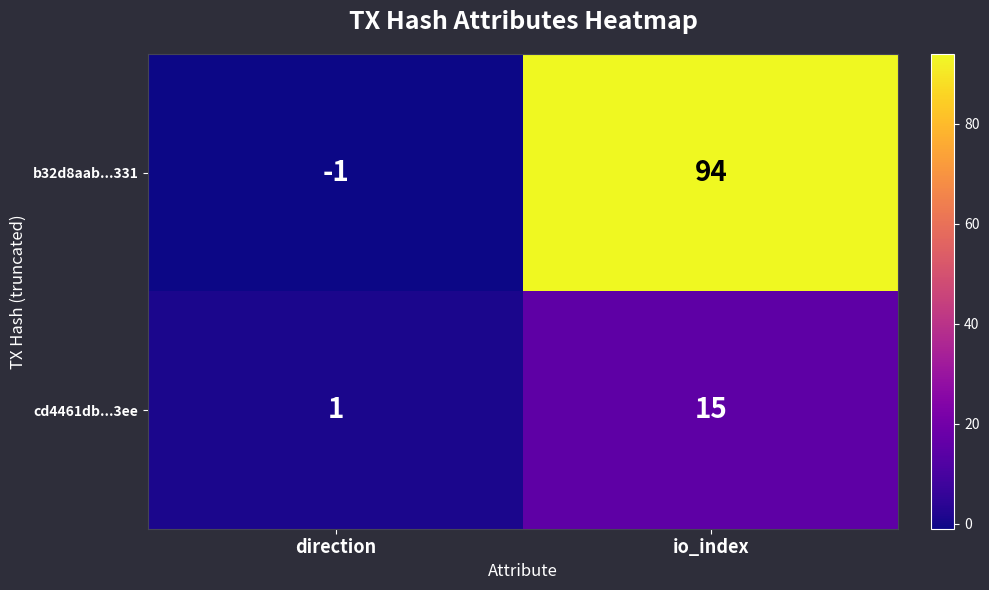

What is the sum of the cd4461db...3ee values at direction and io_index?

16